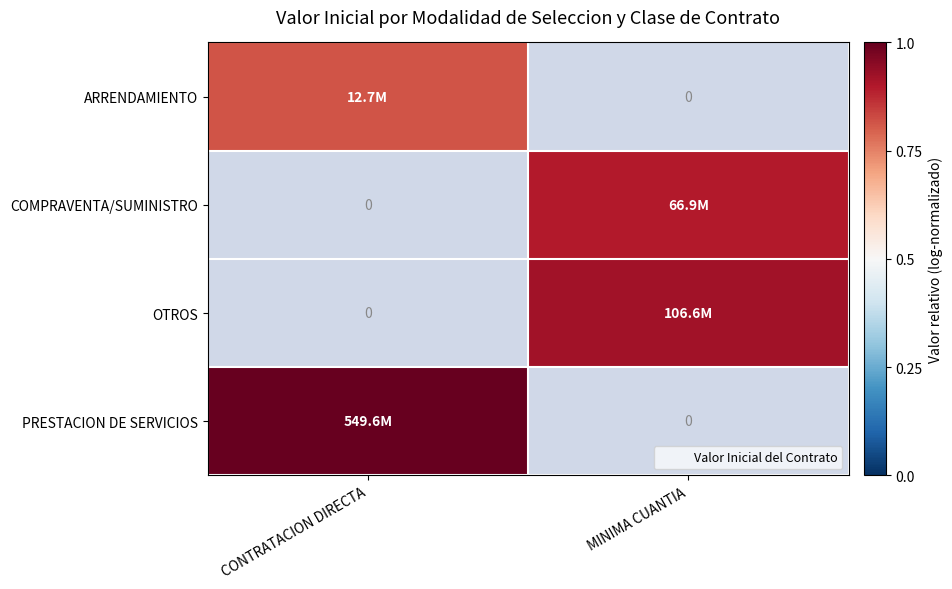

Rank the series at MINIMA CUANTIA from highest to lowest value.

OTROS, PRESTACION DE SERVICIOS, ARRENDAMIENTO, COMPRAVENTA/SUMINISTRO